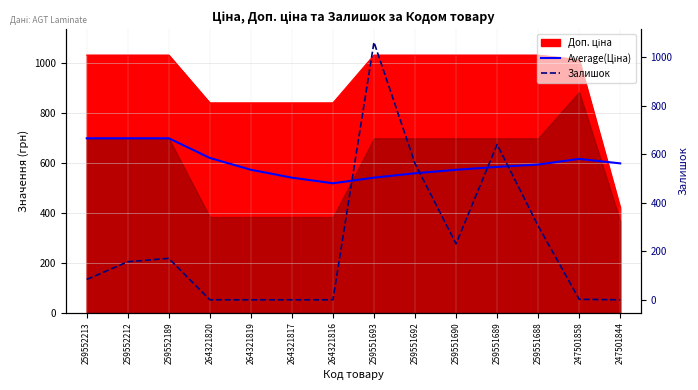

Reading left to right, extract all data points from this chart.

Average(Ціна): 259552213=698.3	259552212=698.3	259552189=698.3	264321820=619.4	264321819=572.1	264321817=540.6	264321816=518.1	259551693=540.6	259551692=558.1	259551690=572.1	259551689=583.6	259551688=593.2	247501858=615.5	247501844=597.8
Залишок: 259552213=84.0	259552212=157.0	259552189=171.0	264321820=0.0	264321819=0.0	264321817=0.0	264321816=0.0	259551693=1063.0	259551692=562.0	259551690=231.0	259551689=641.0	259551688=305.0	247501858=2.0	247501844=0.0